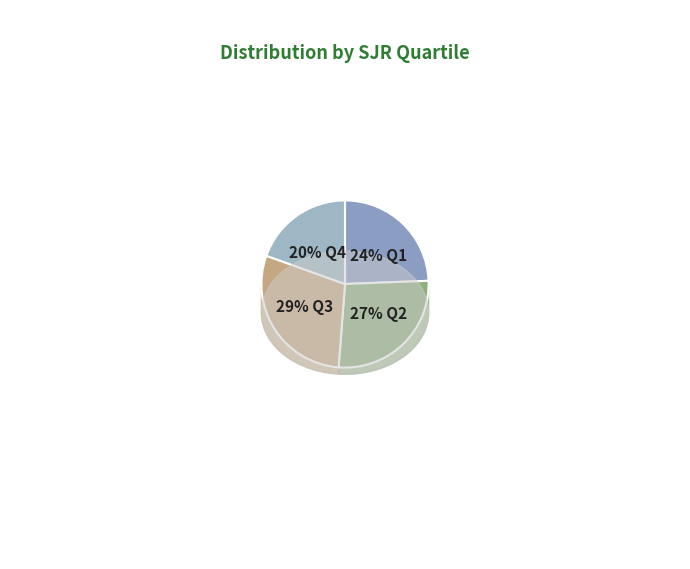

What is the largest slice in the pie chart?

Q3